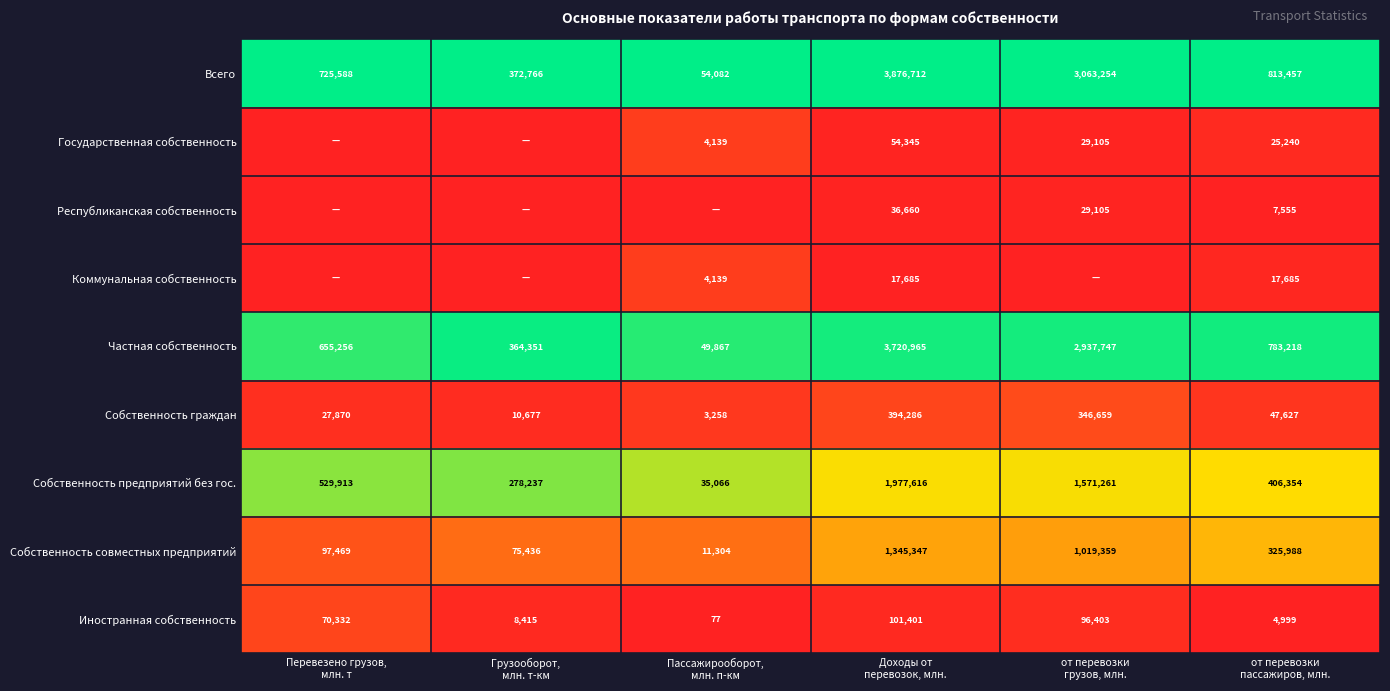

What is the difference between the maximum and minimum values in the Собственность совместных предприятий series?

1334043